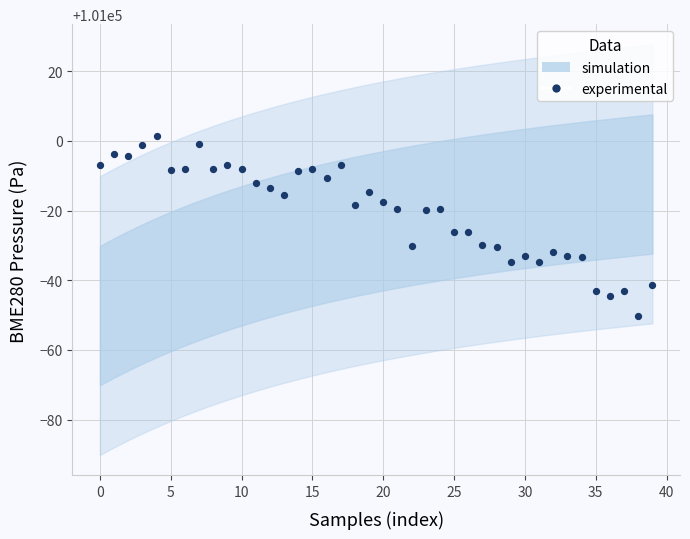

What is the range of Y values (max minus min)?

51.7